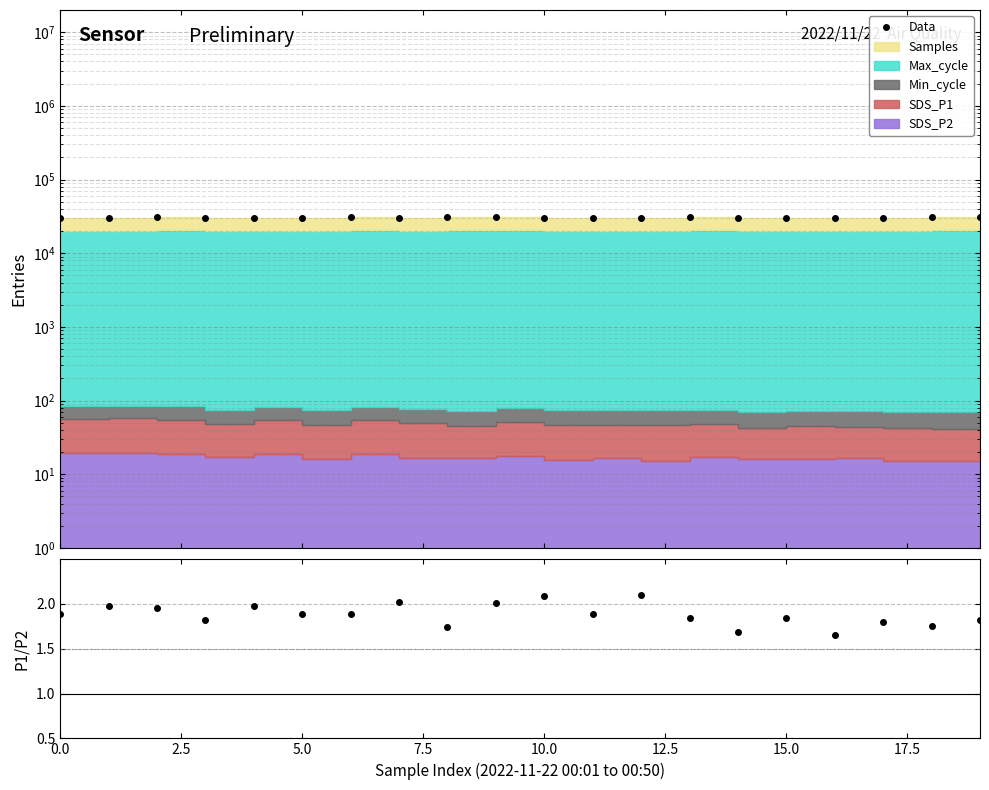

Is it true that Data equals 7749.8 at 17.5?

False